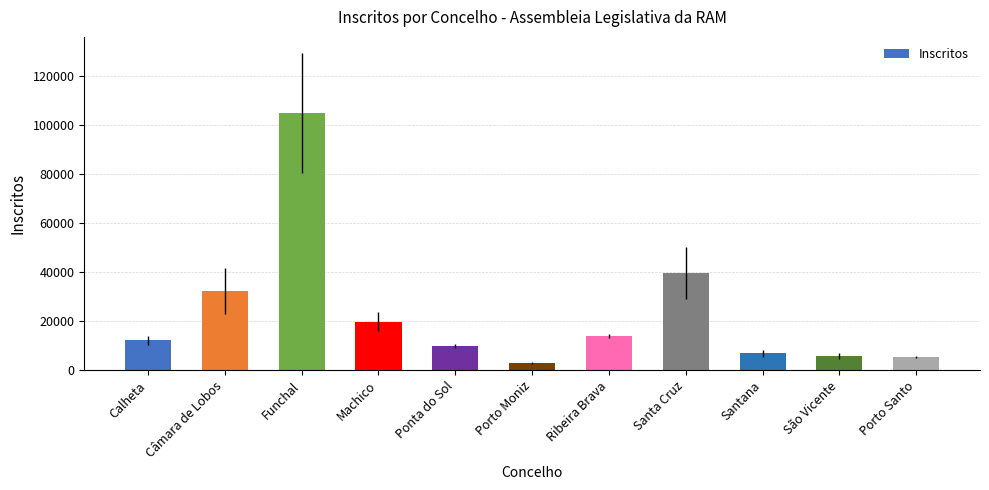

At which category does the chart reach its minimum across all series?

Porto Moniz